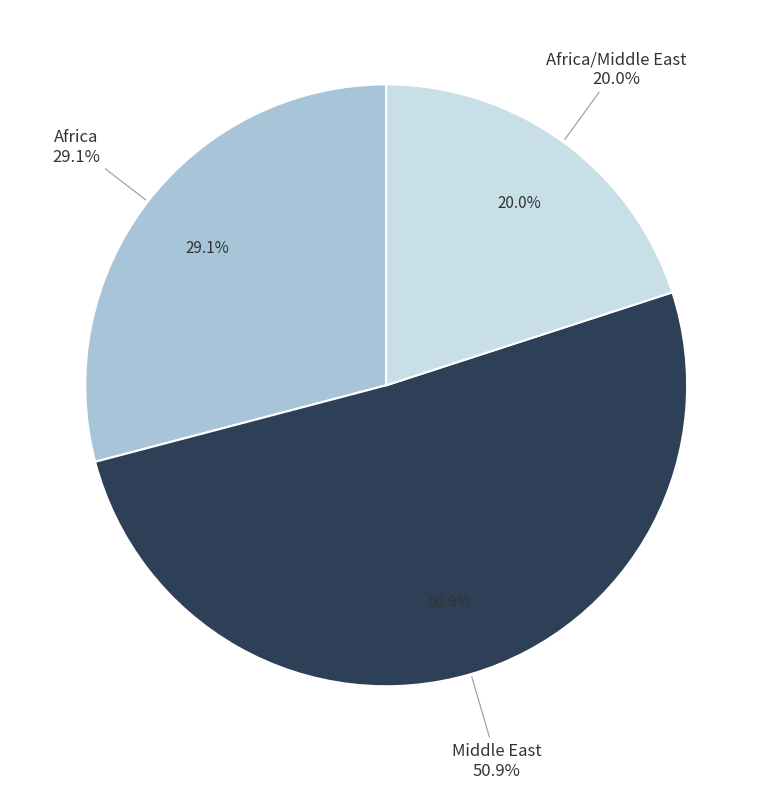

Does Middle East represent more than half of the total?

Yes